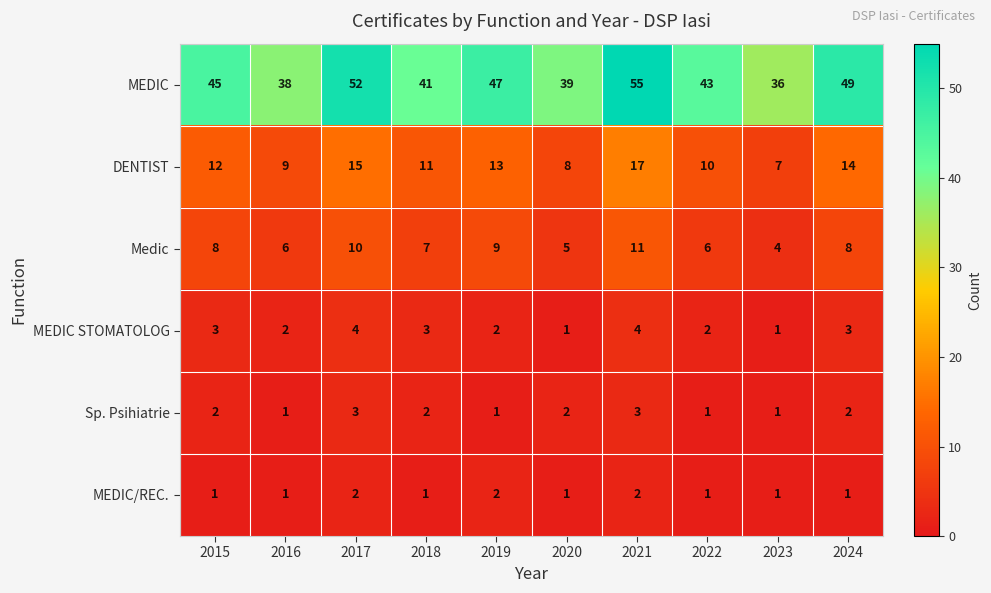

List the series in order of their peak value, highest first.

MEDIC, DENTIST, Medic, MEDIC STOMATOLOG, Sp. Psihiatrie, MEDIC/REC.